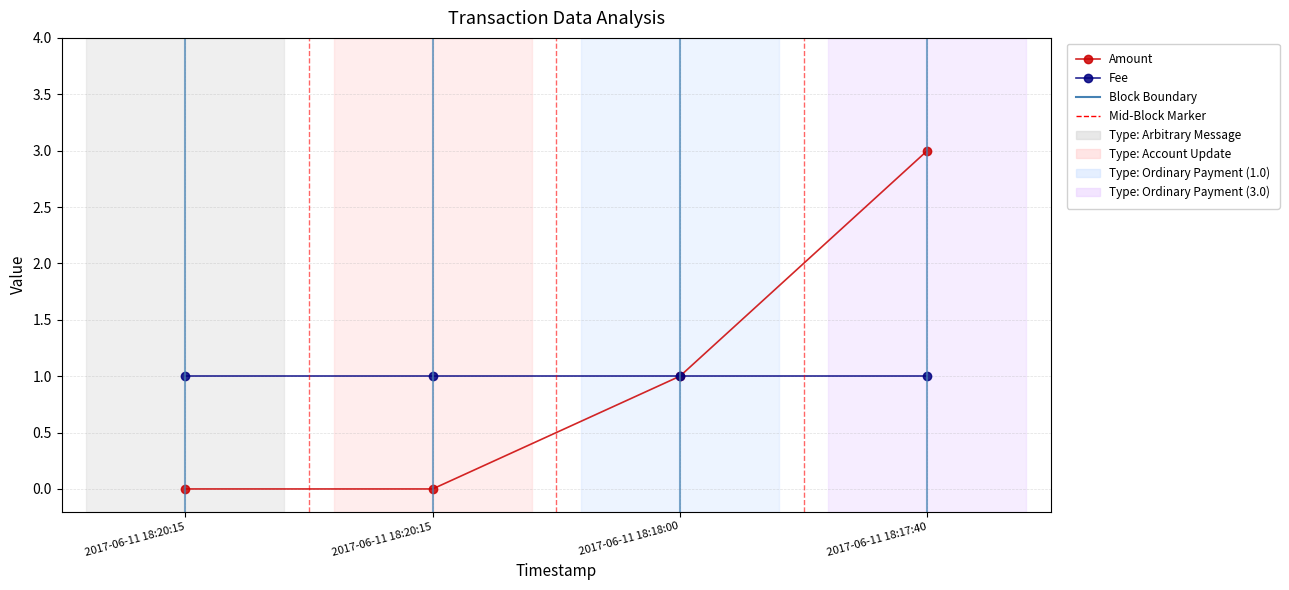

Is it true that Fee equals 0 at 2017-06-11 18:17:40?

False